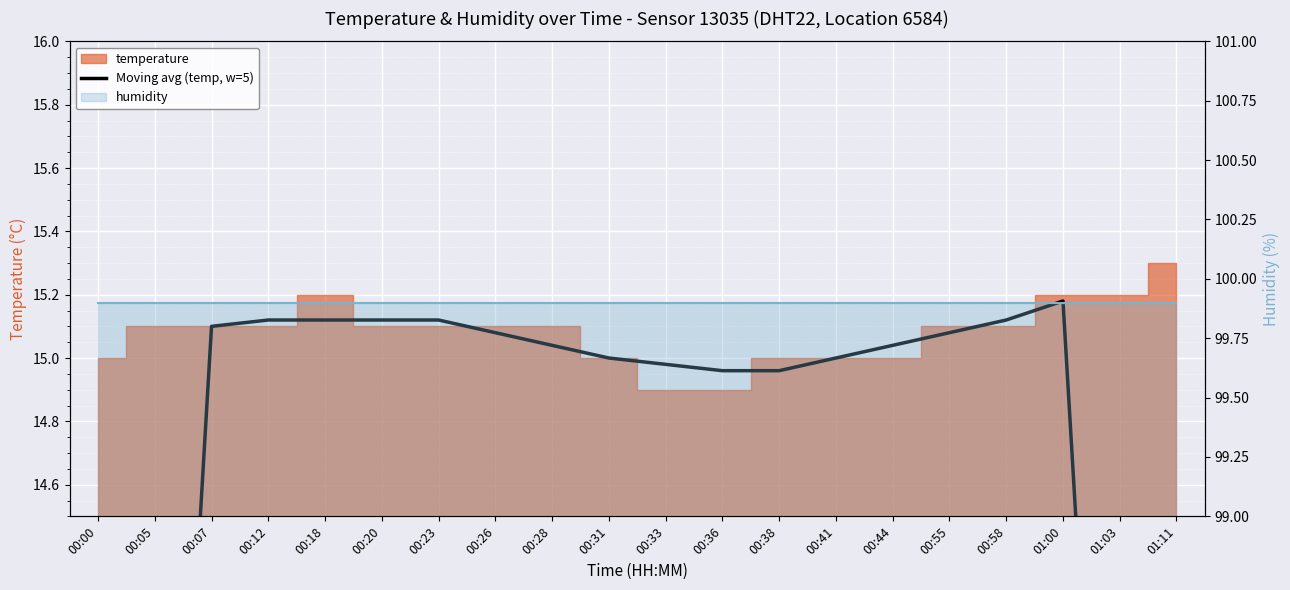

At which label does the data first exceed 15?

00:07